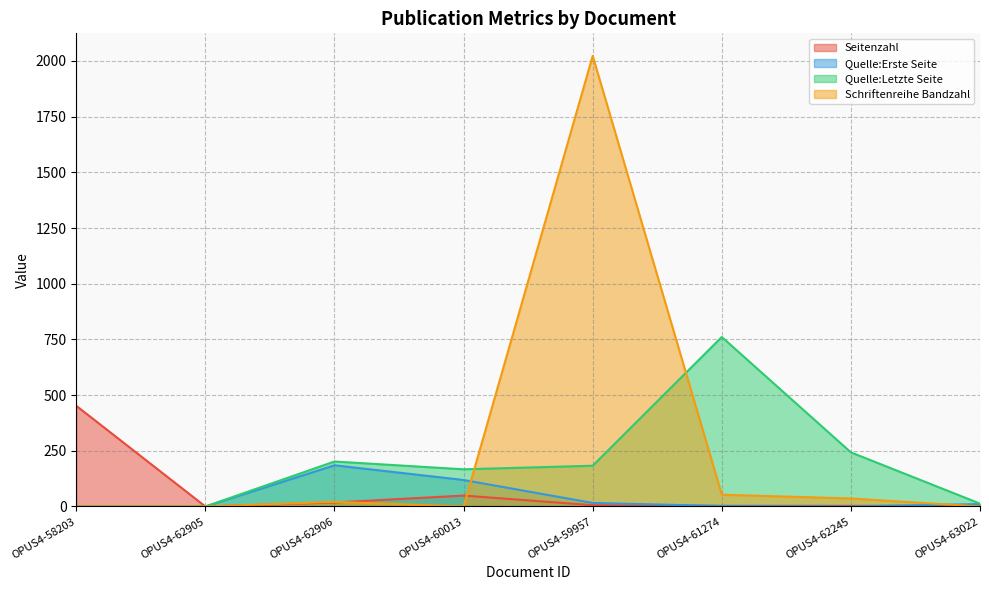

How many lines are shown in the chart?

4